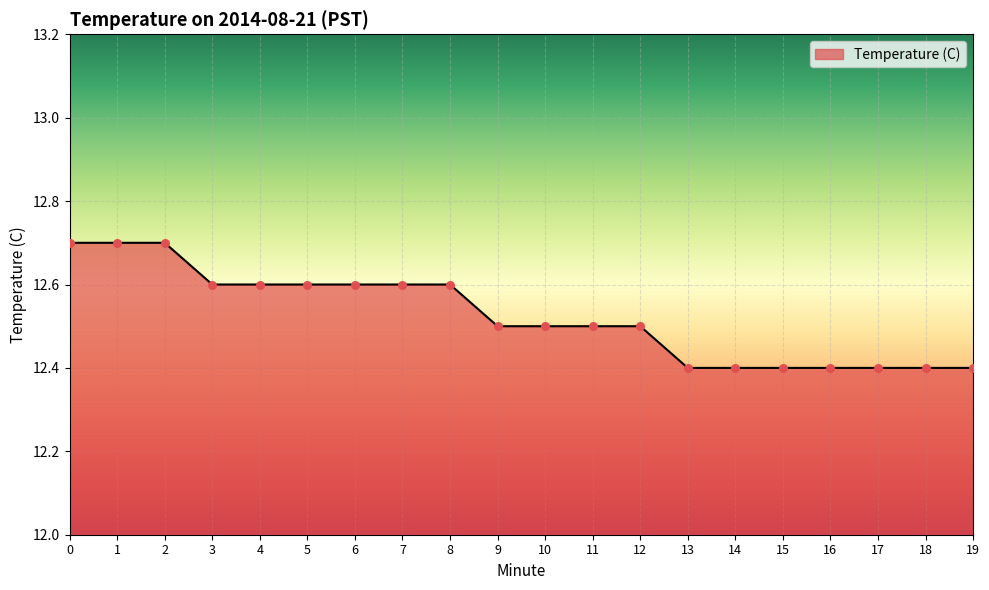

Which has a higher value, 2 or 12?

2